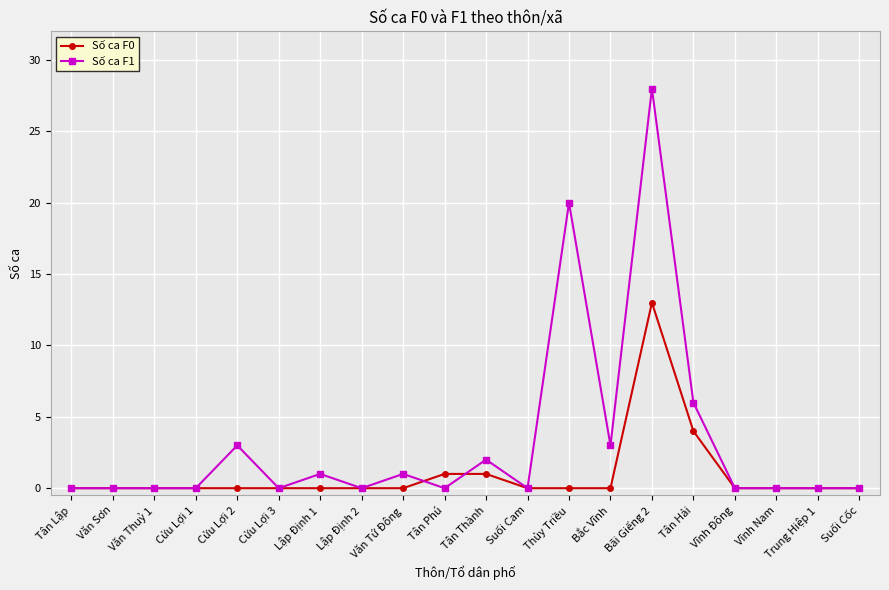

At which category is the sum across all series the highest?

Bãi Giếng 2